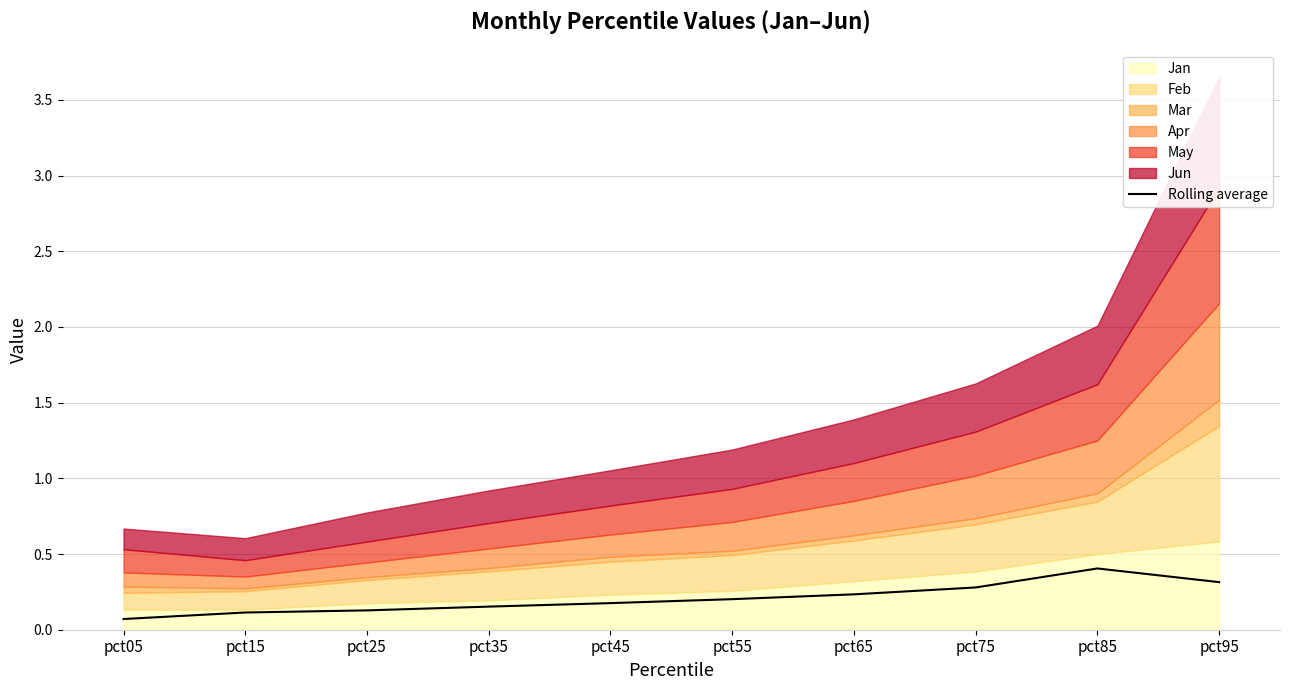

Where is the data nearest to the value 0?

pct05